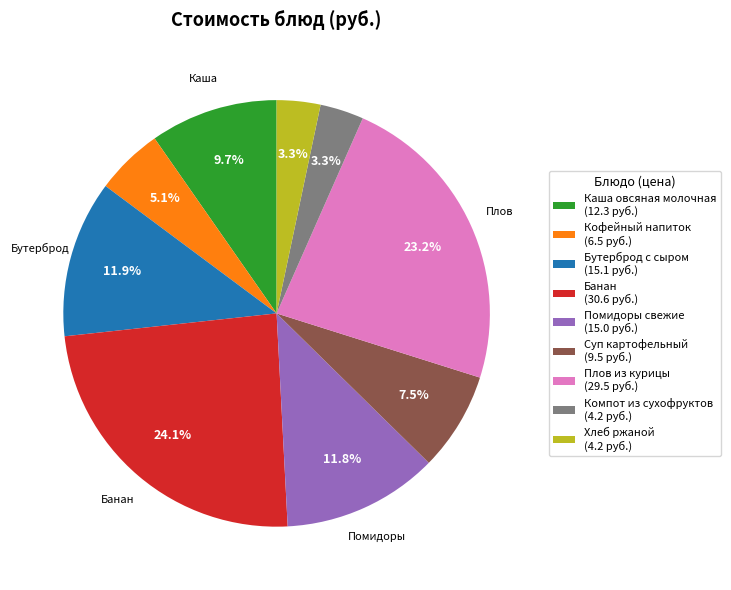

What is the largest slice in the pie chart?

Банан